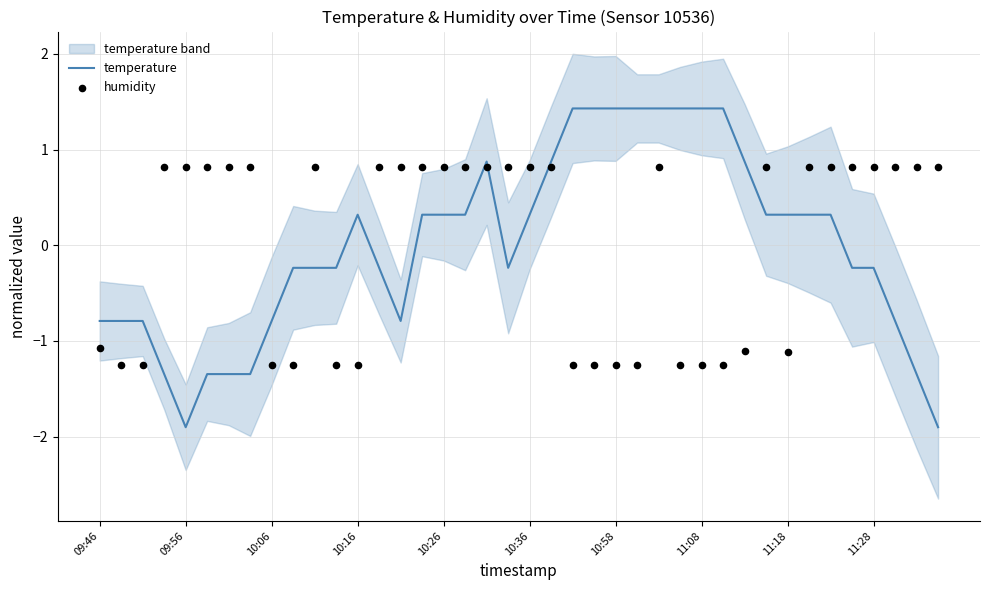

At how many categories does at least one series exceed 0?

34